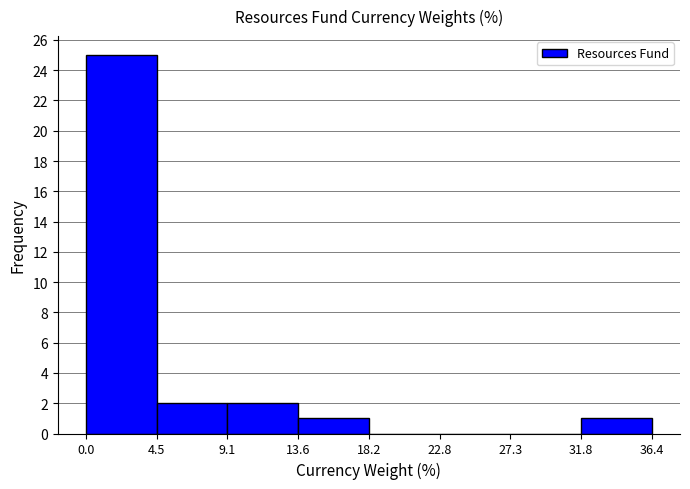

Which range on the x-axis has the tallest bar?

0.0 to 4.5